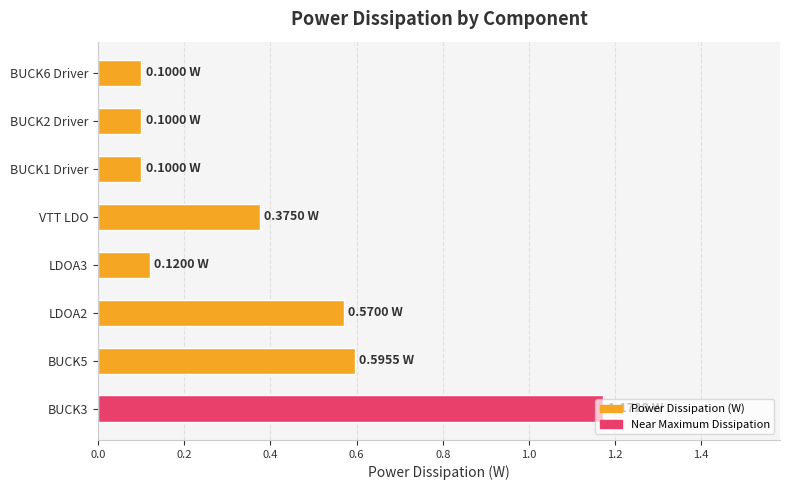

Between LDOA2 and BUCK2 Driver, which is larger?

LDOA2